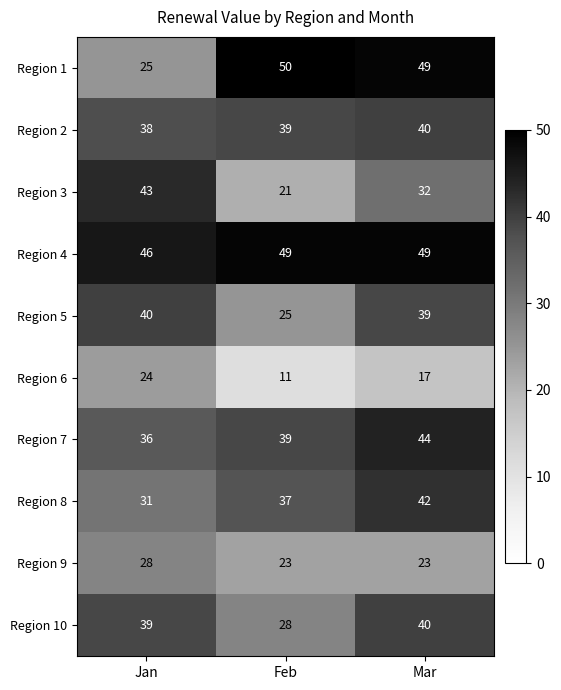

Reading left to right, transcribe all the data shown in this chart.

Region 1: Jan=25	Feb=50	Mar=49
Region 2: Jan=38	Feb=39	Mar=40
Region 3: Jan=43	Feb=21	Mar=32
Region 4: Jan=46	Feb=49	Mar=49
Region 5: Jan=40	Feb=25	Mar=39
Region 6: Jan=24	Feb=11	Mar=17
Region 7: Jan=36	Feb=39	Mar=44
Region 8: Jan=31	Feb=37	Mar=42
Region 9: Jan=28	Feb=23	Mar=23
Region 10: Jan=39	Feb=28	Mar=40